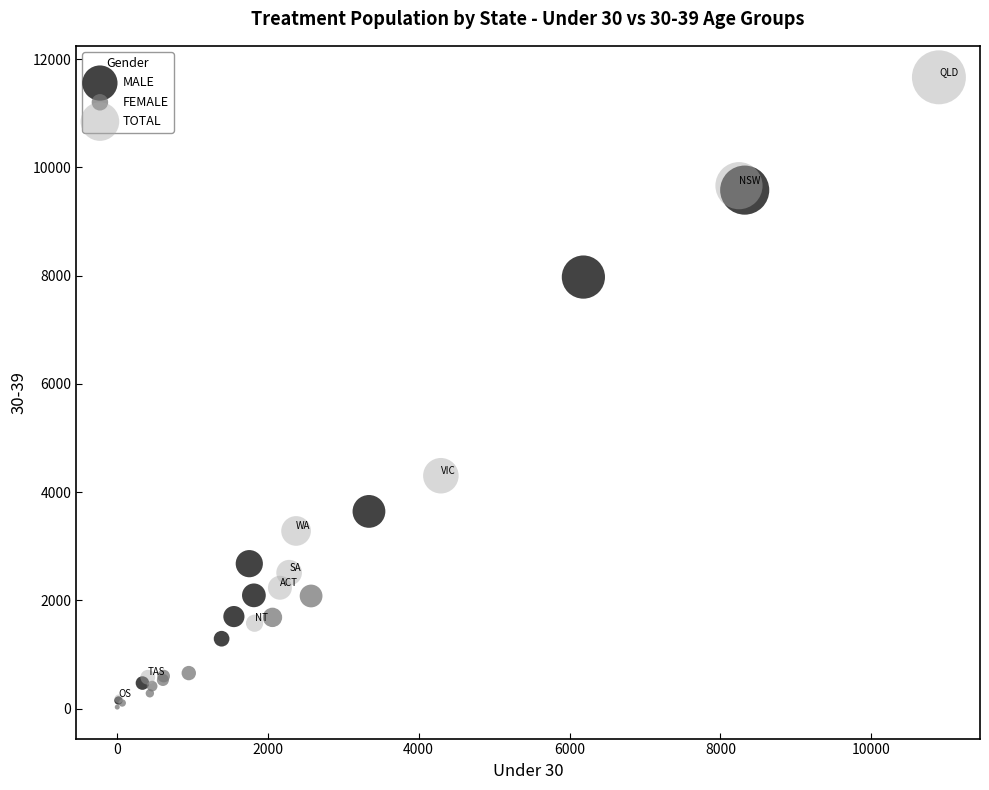

Which series has the largest Y range (max minus min)?

TOTAL